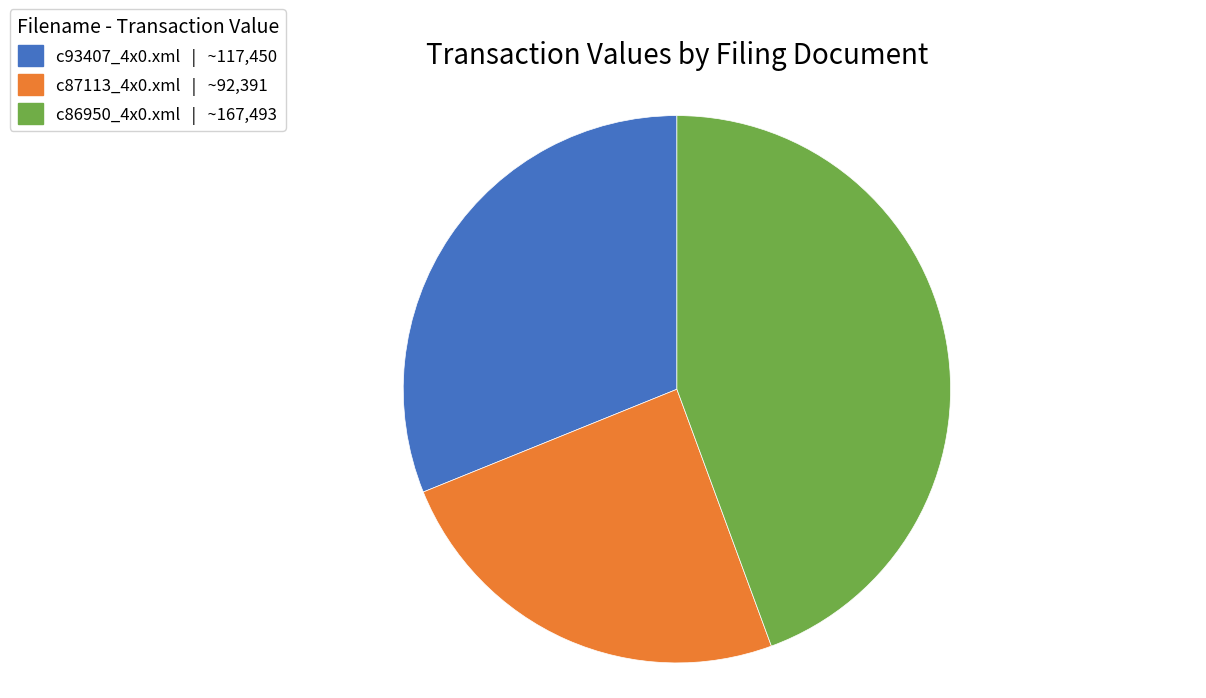

The c86950_4x0.xml slice represents 37% of the pie. True or false?

False